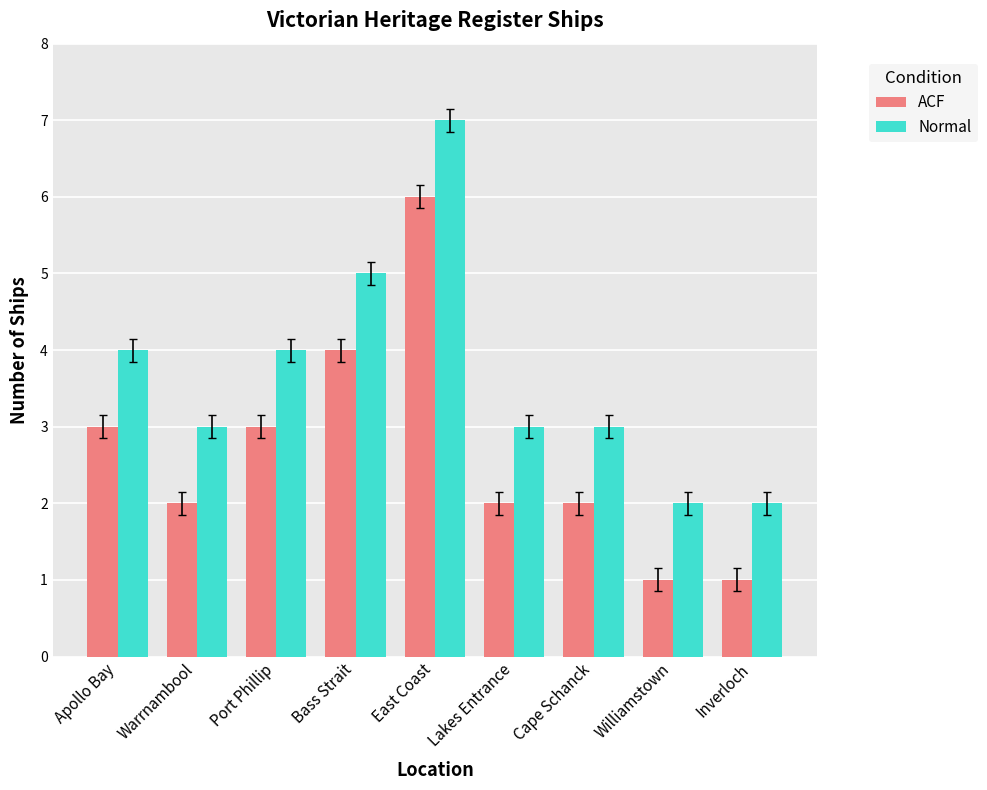

Where does the ACF series first go above 2?

Apollo Bay